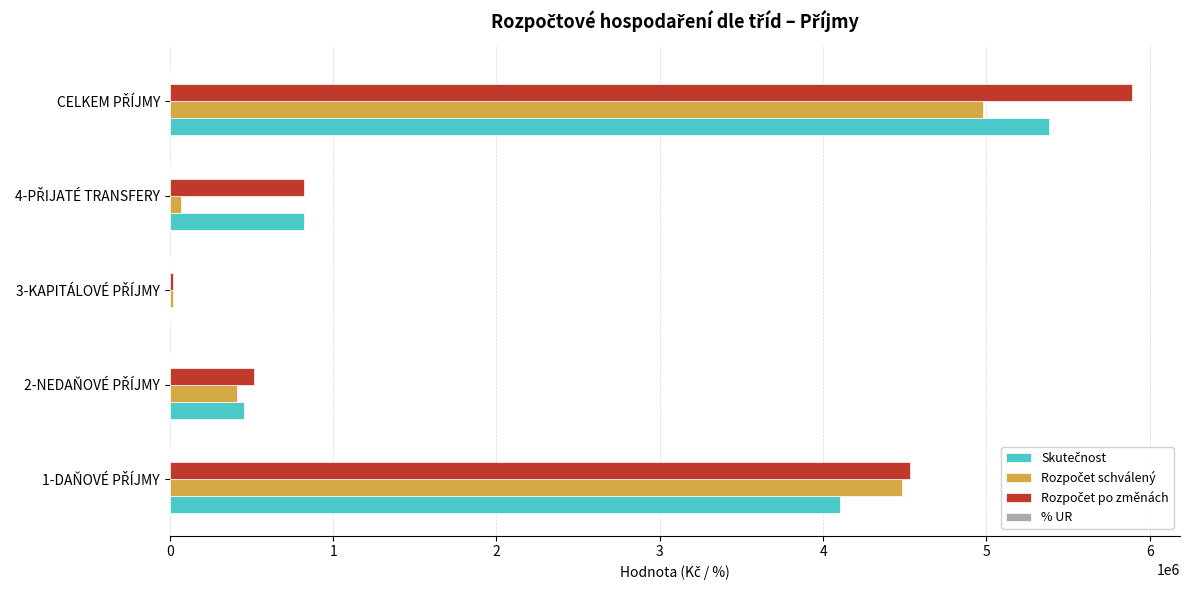

What is the maximum value shown in the chart?

5891130.0